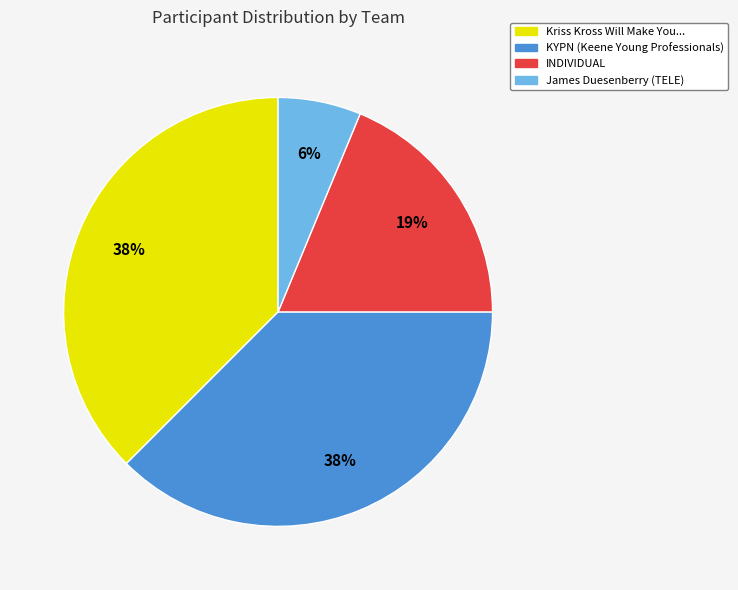

Does any single category account for the majority?

No